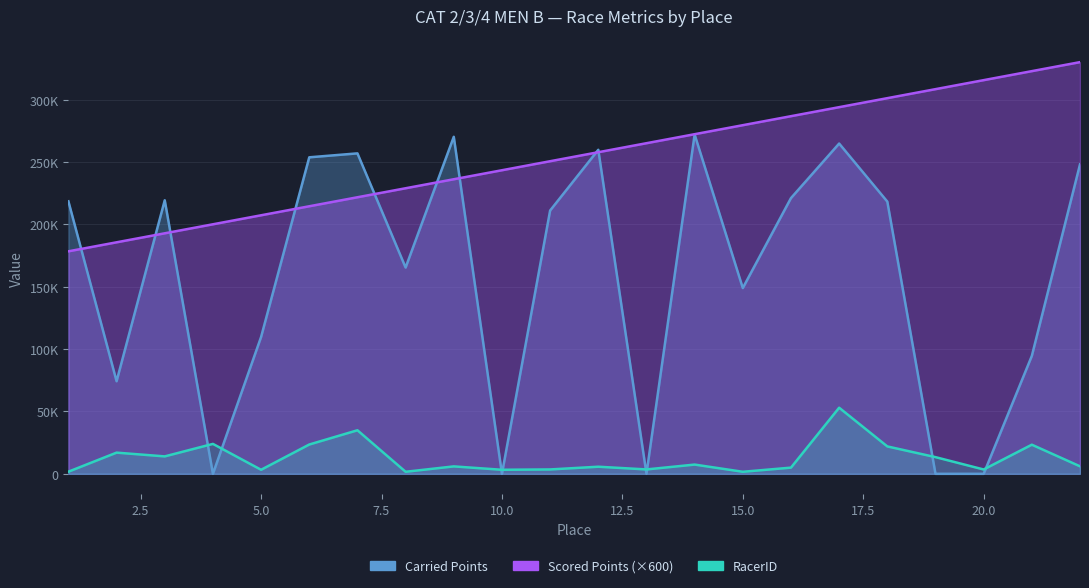

List the series in order of their peak value, highest first.

Scored Points, Carried Points, RacerID